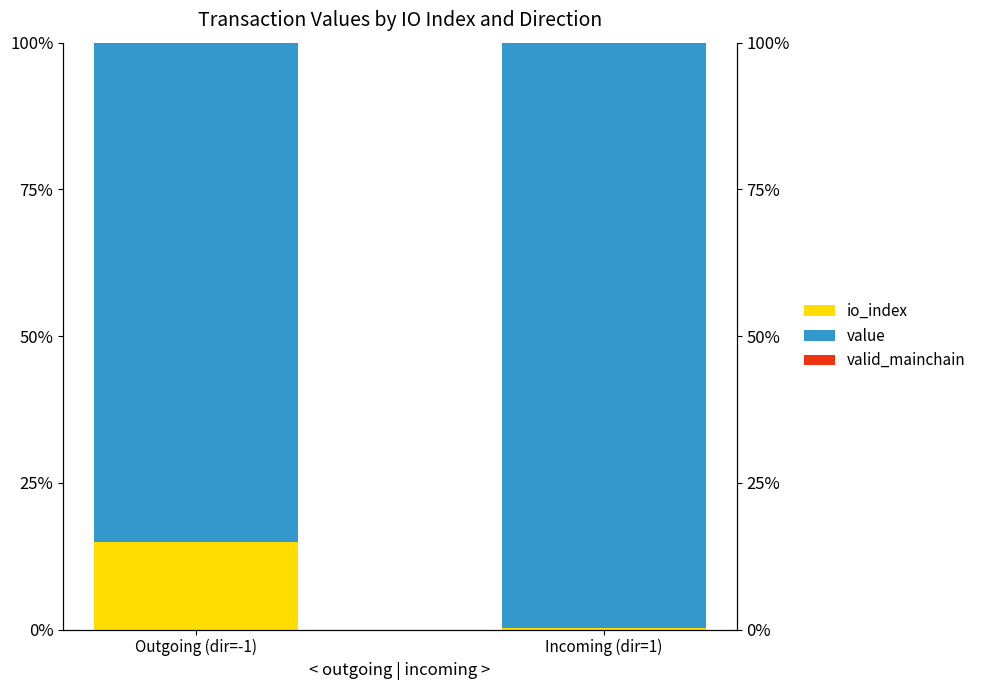

What is the sum of the valid_mainchain values at Outgoing (dir=-1) and Incoming (dir=1)?

0.2